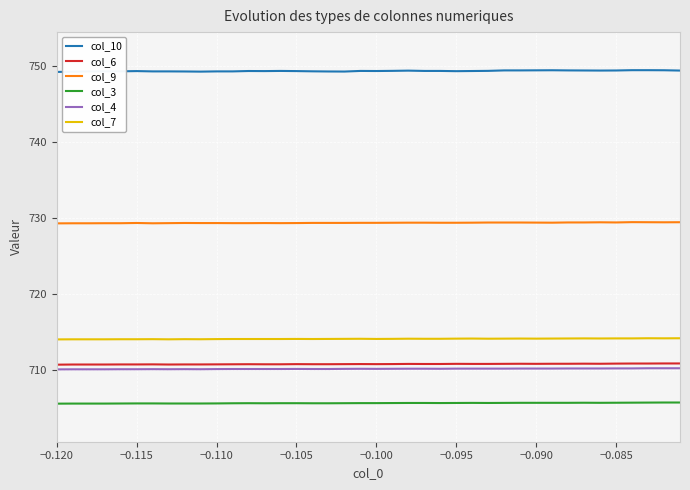

What is the maximum value shown in the chart?

749.4